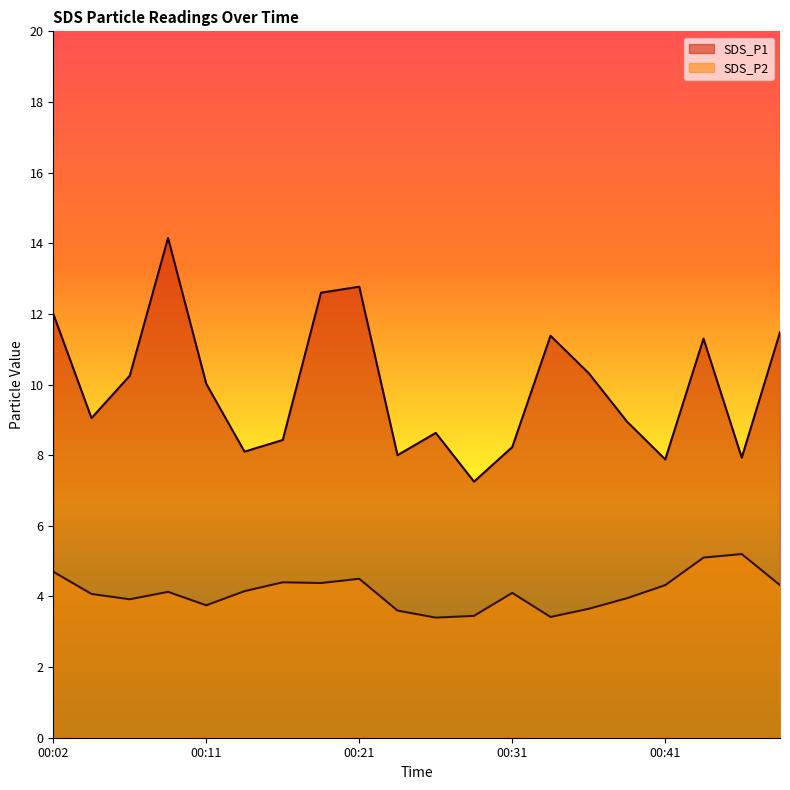

True or false: SDS_P1 and SDS_P2 intersect in this chart.

False